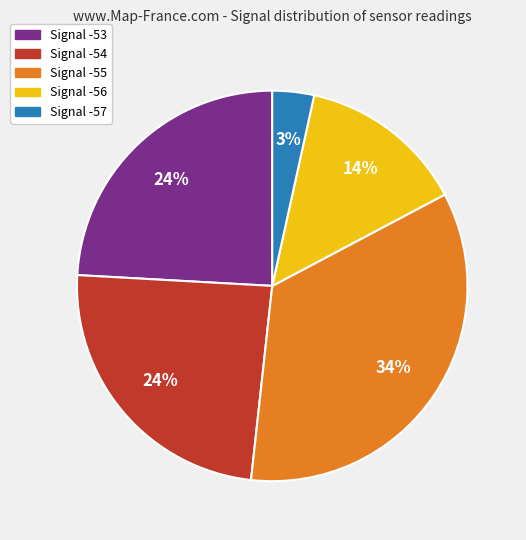

To the nearest percent, what is the difference between the largest and smallest slice percentages?

31%